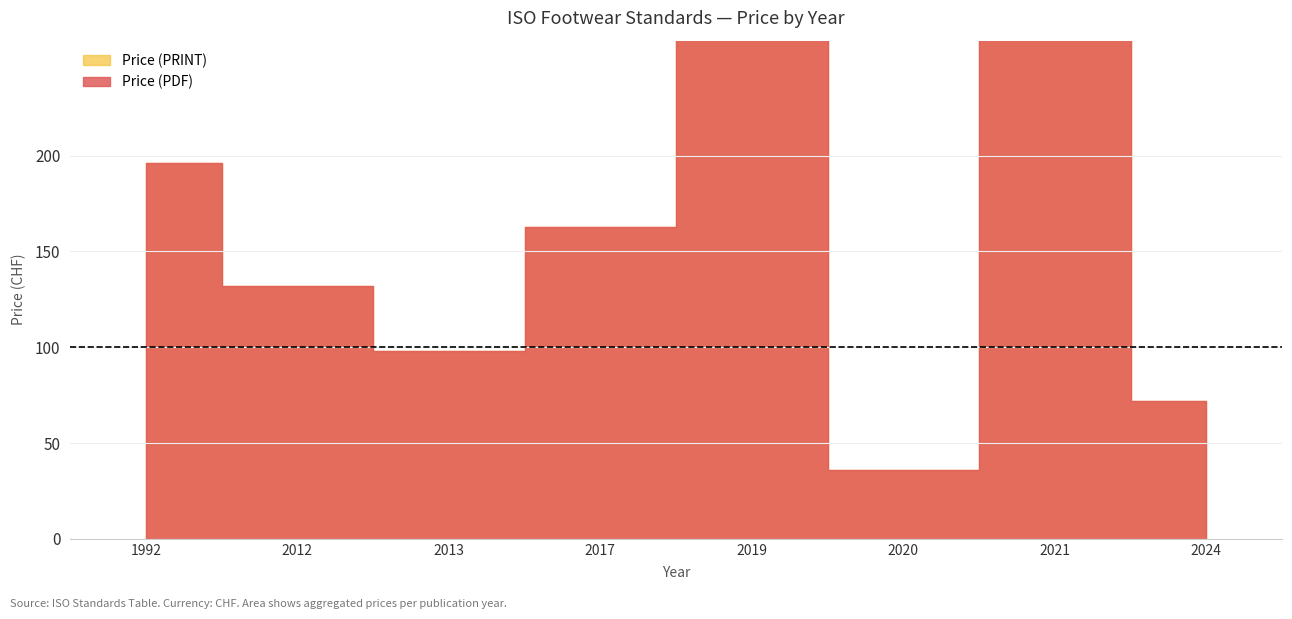

True or false: Price (PDF) and Price (PRINT) cross at least once.

False